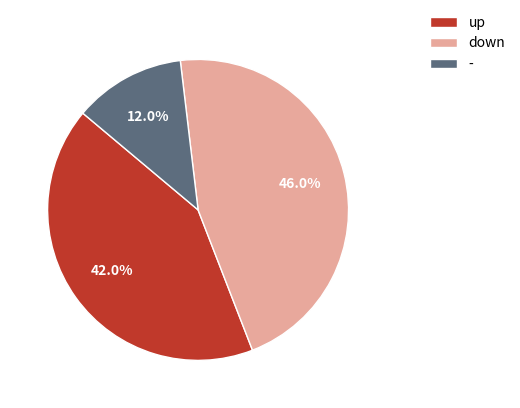

Which slice is the smallest?

-